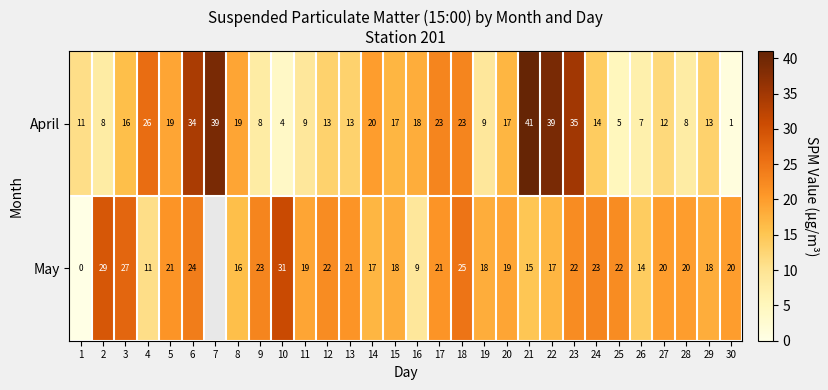

Is it true that May equals 8 at 2?

False